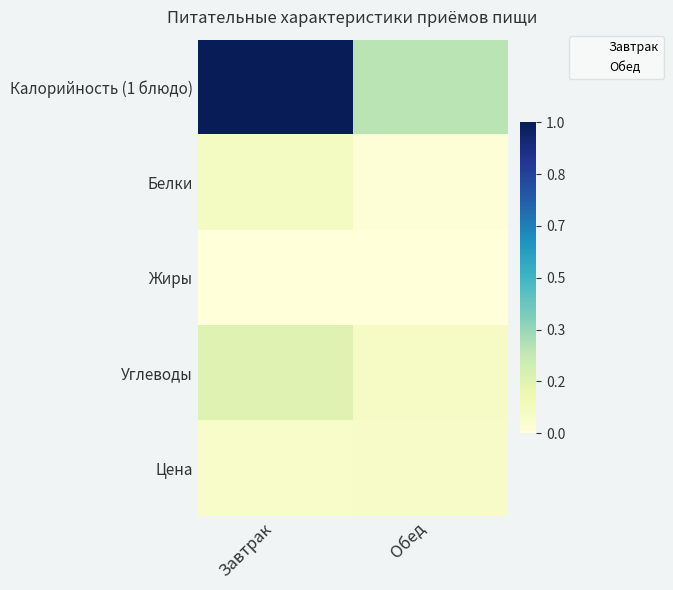

Rank the series by their maximum value, from lowest to highest.

Жиры, Цена, Белки, Углеводы, Калорийность (1 блюдо)